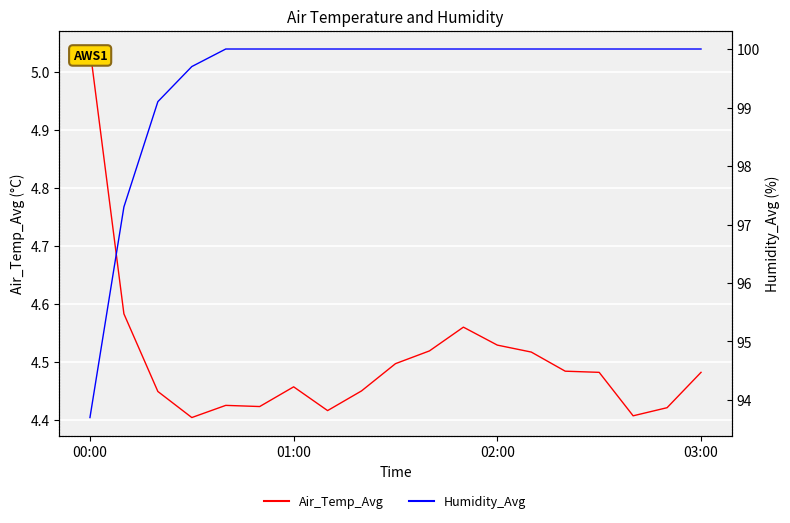

Does the chart display data point markers on the line(s)?

No